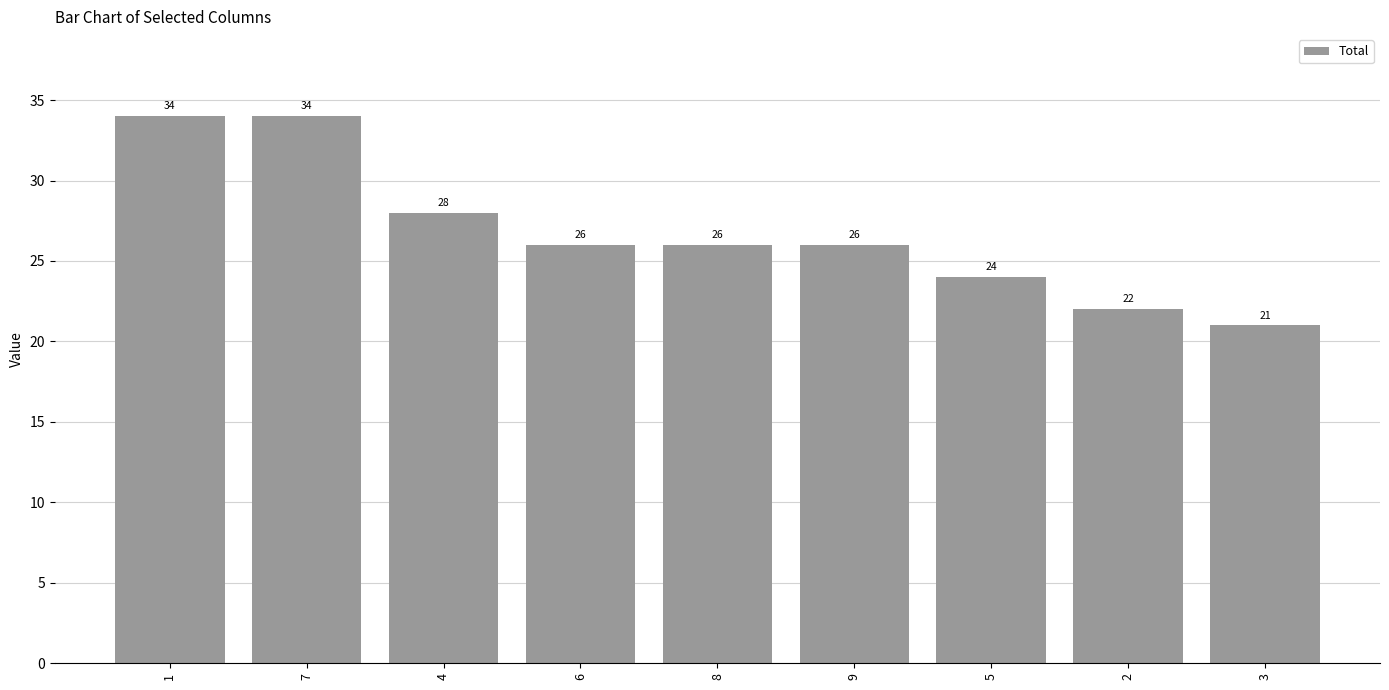

How many distinct data groups are displayed?

1